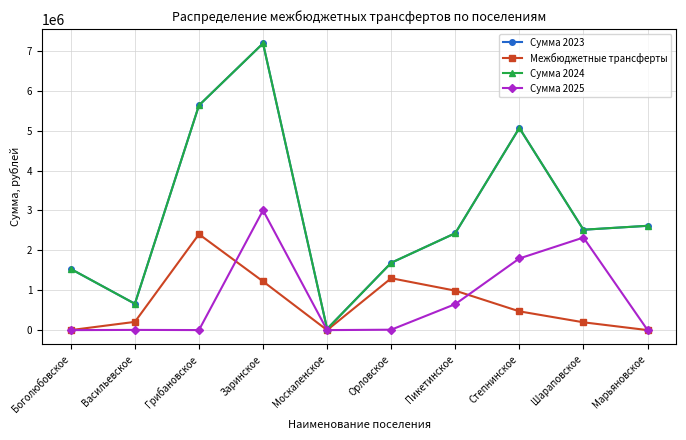

Is this an area chart (filled region under the line)?

No